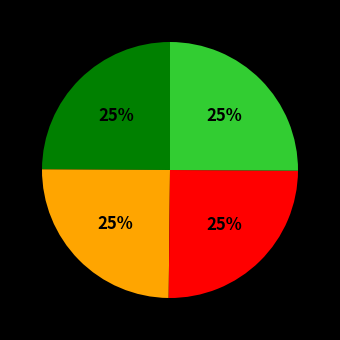

Does any single category account for the majority?

No